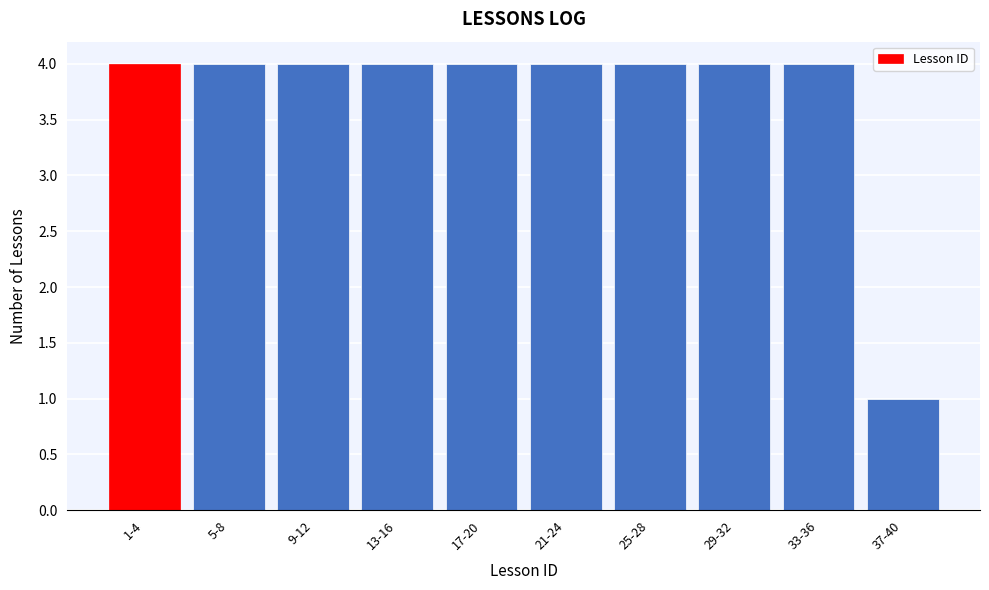

Reading right to left, extract all data points from this chart.

37-40=1	33-36=4	29-32=4	25-28=4	21-24=4	17-20=4	13-16=4	9-12=4	5-8=4	1-4=4